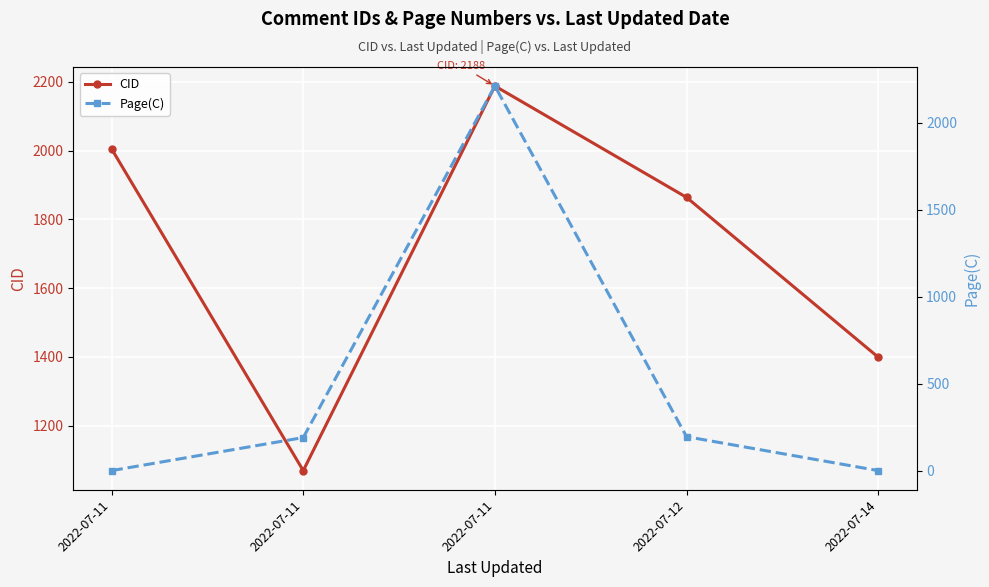

Between which two adjacent categories do Page(C) and CID first intersect?

2022-07-11 and 2022-07-11